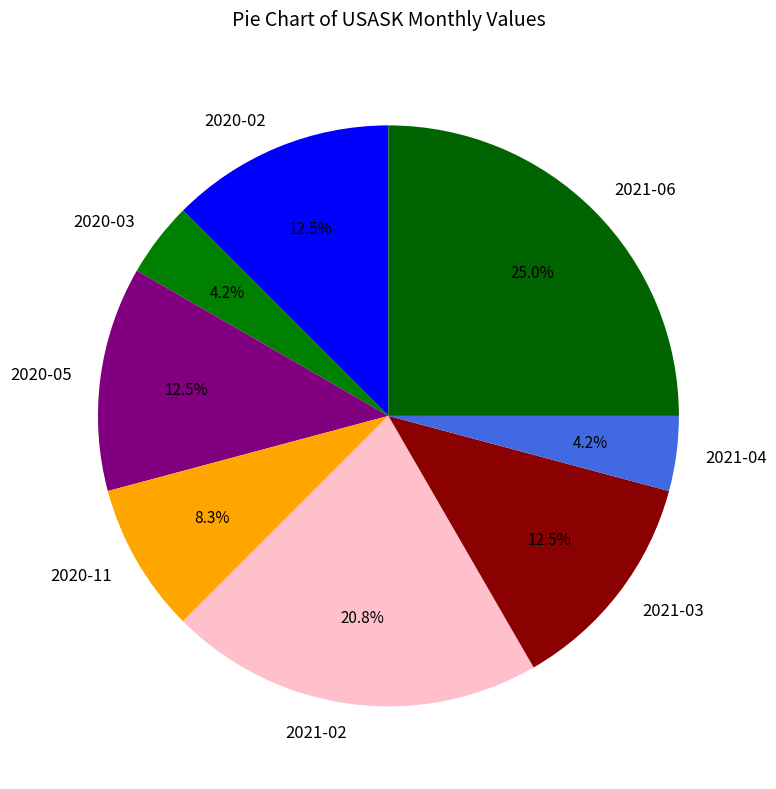

Combined, what portion of the pie is 2021-03 and 2020-03?

16.7%